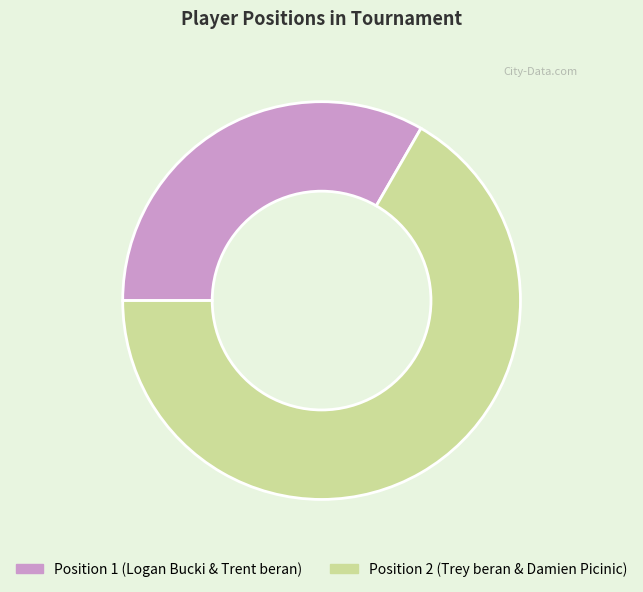

Rank the categories by value from highest to lowest.

Position 2 (Trey beran & Damien Picinic), Position 1 (Logan Bucki & Trent beran)